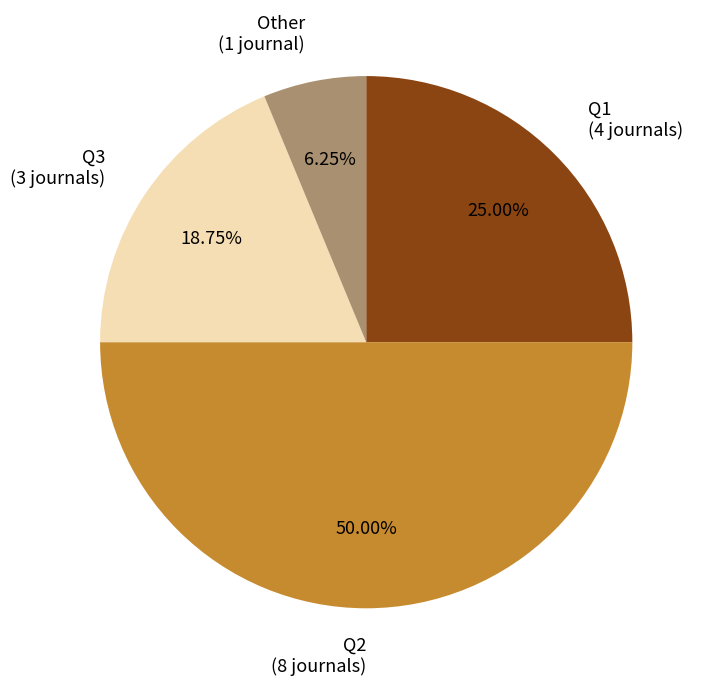

Combined, what portion of the pie is Q1 and Q2?

75.0%